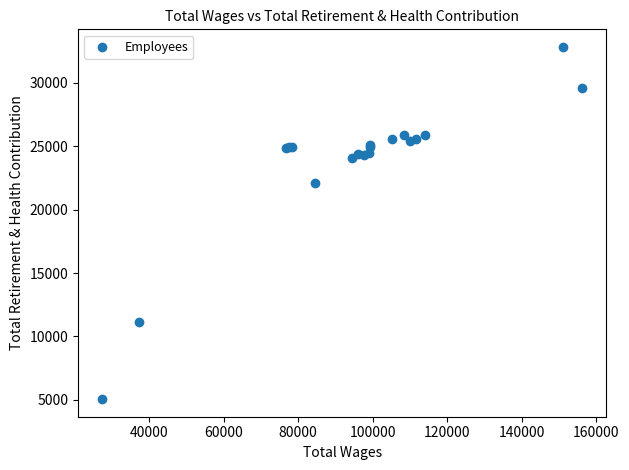

What Y value in the scatter plot is closest to 18946?

22101